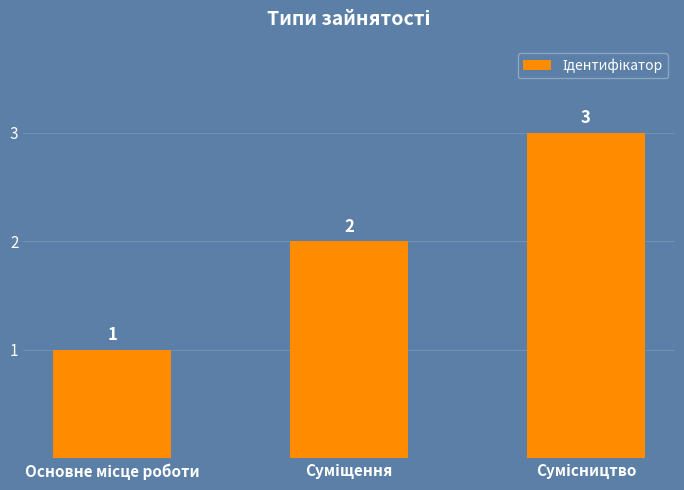

What is the difference between the maximum and minimum values?

2